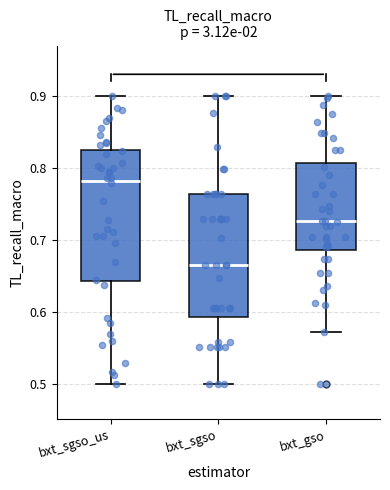

Comparing the boxes themselves (not the whiskers), which one is the tallest?

bxt_sgso_us